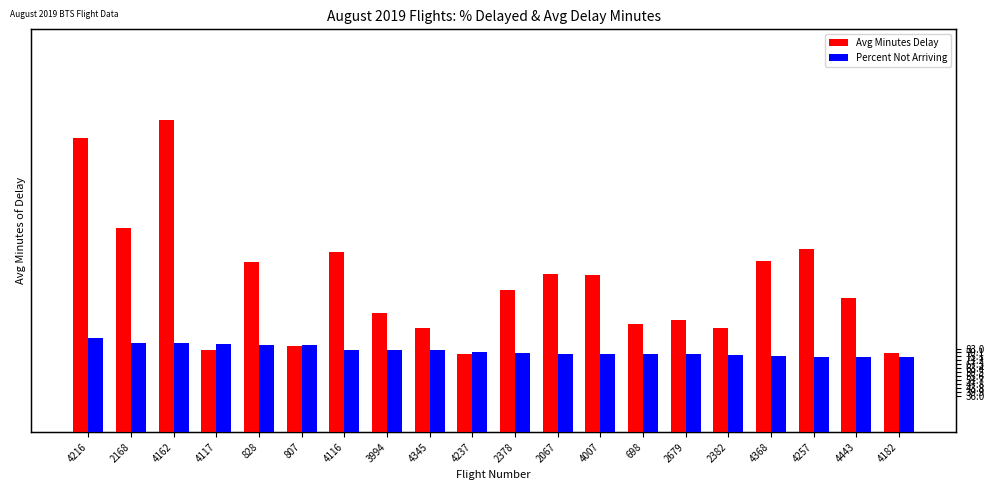

Reading left to right, transcribe all the data shown in this chart.

Avg Minutes Delay: 291.9	202.8	309.9	81.4	169.3	85.4	178.5	118.8	103.1	77.1	141.1	157.4	155.5	107.2	111.0	103.0	169.6	181.8	133.0	79.0
Percent Not Arriving: 93.8	88.9	88.2	87.5	86.7	86.4	81.2	81.2	81.2	80.0	79.0	77.8	77.4	77.4	77.3	76.9	76.0	75.0	75.0	75.0